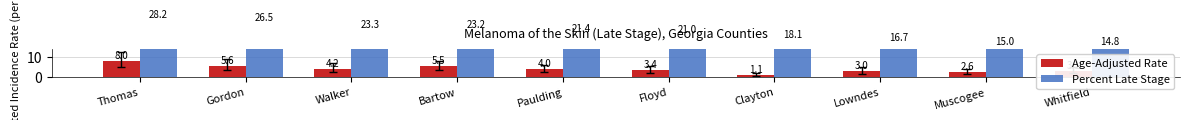

How many distinct data groups are displayed?

2